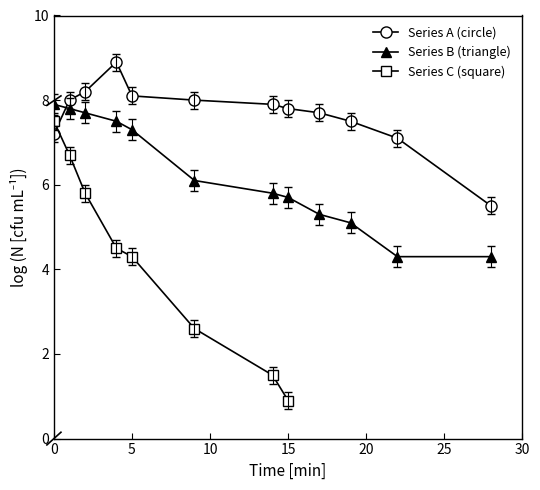

True or false: Series B (triangle) has more than 2 interior local peaks.

False